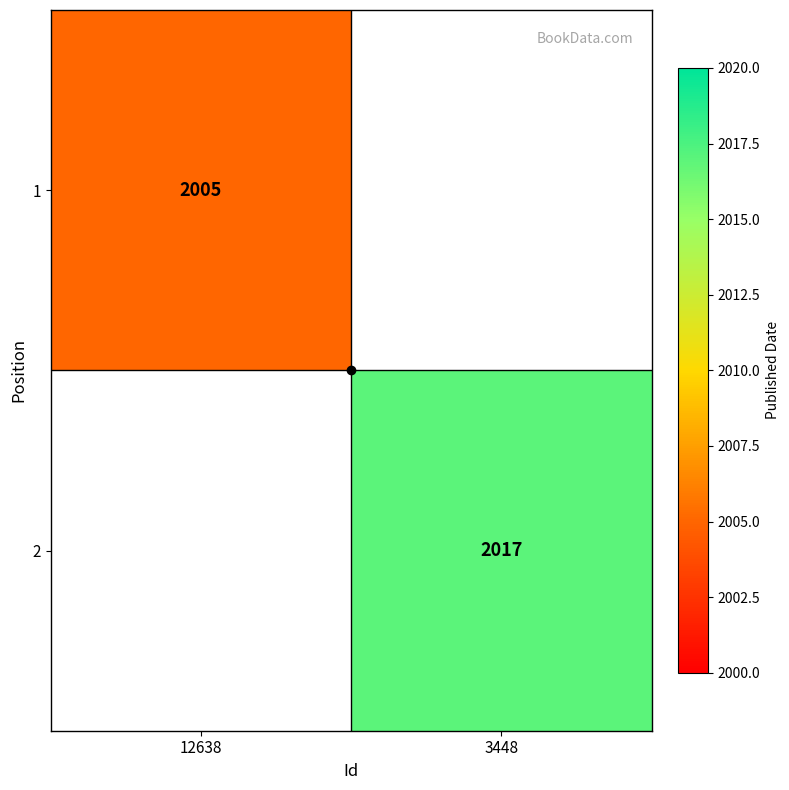

How many data points does each series have?

2